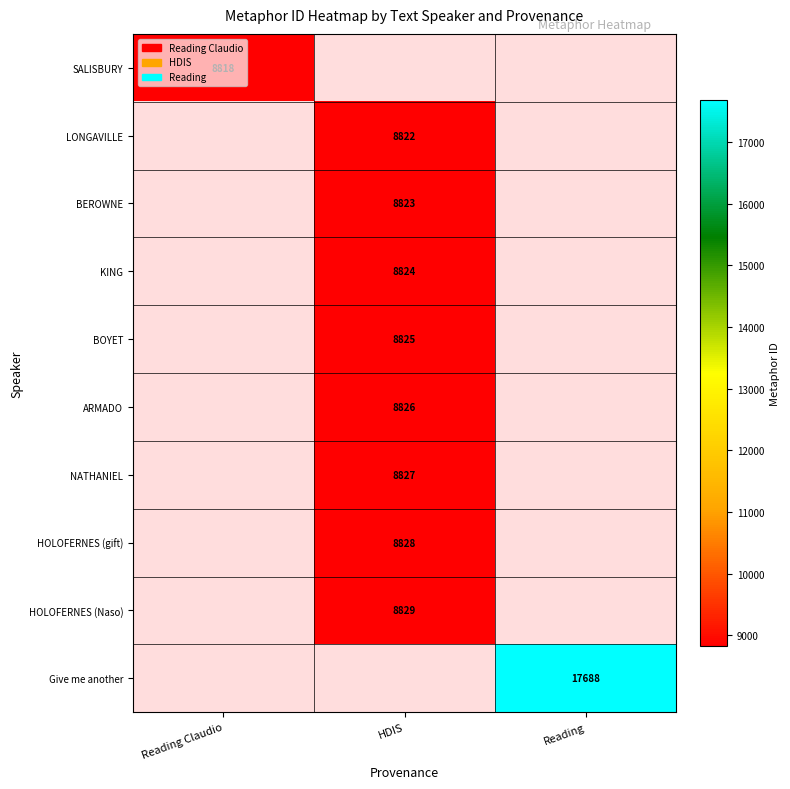

True or false: Give me another has a value of 24352 at Reading.

False